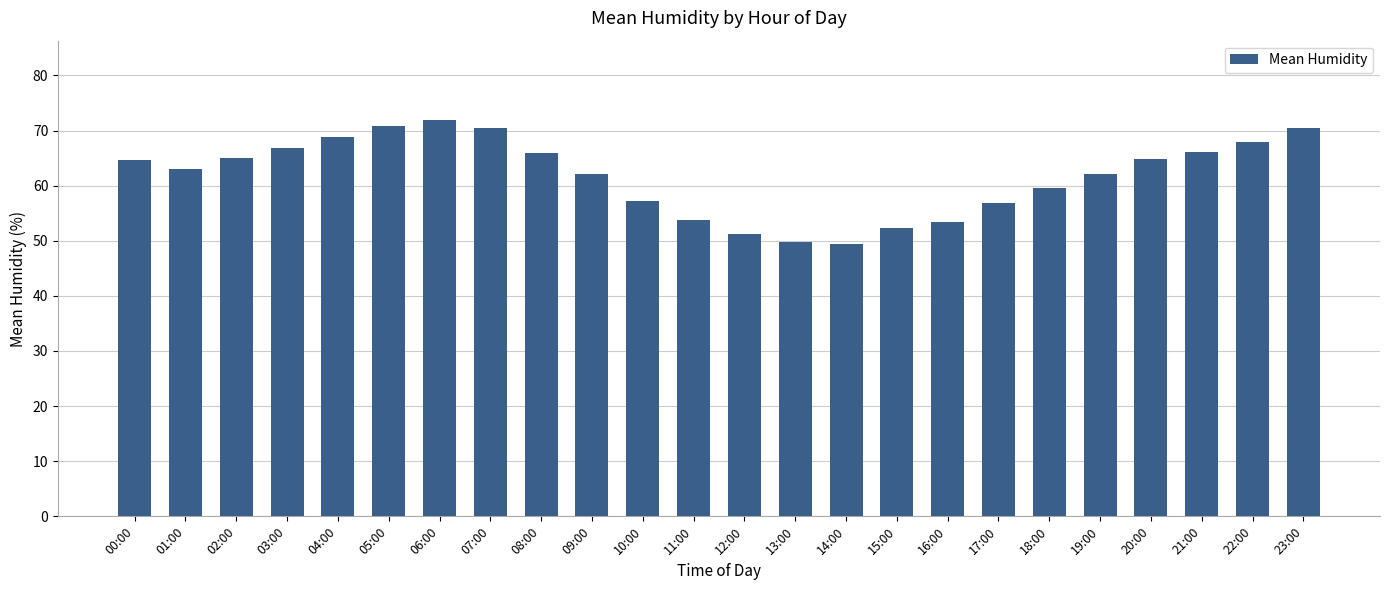

Does the chart contain stacked bars?

No